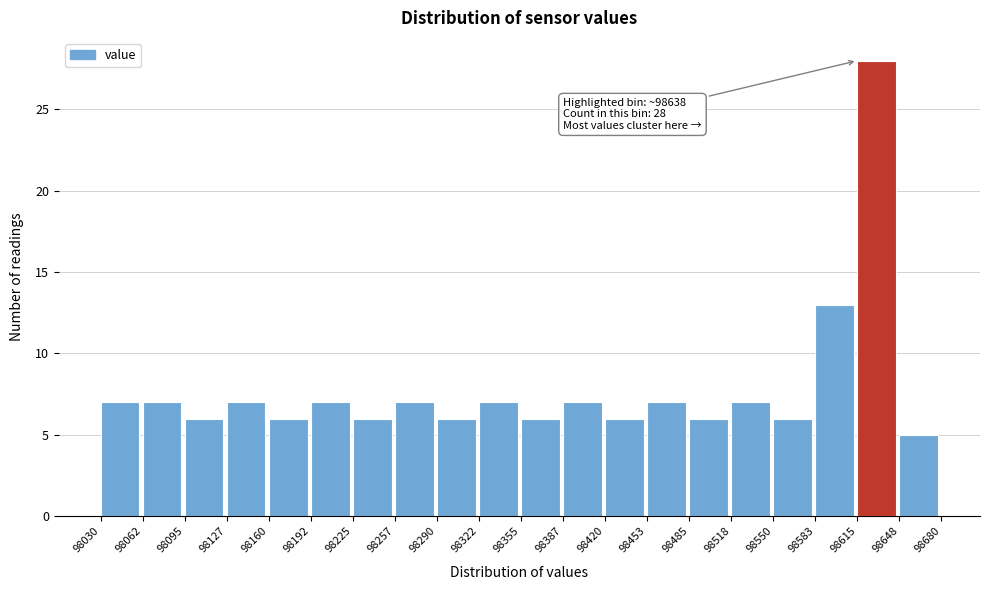

Which range on the x-axis has the tallest bar?

98615 to 98648